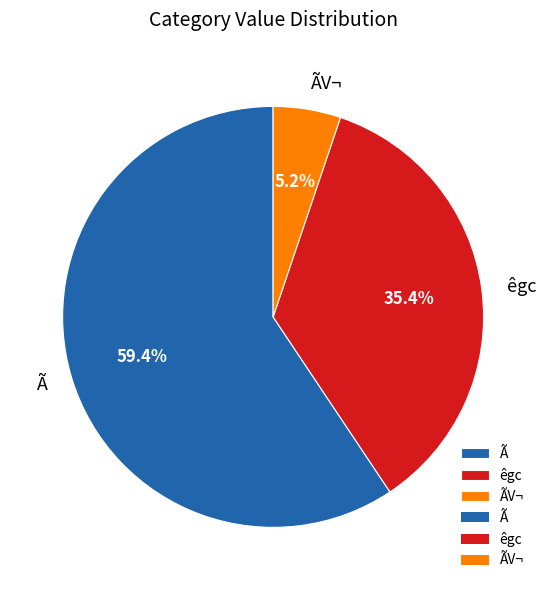

To the nearest percent, what is the difference between the largest and smallest slice percentages?

54%